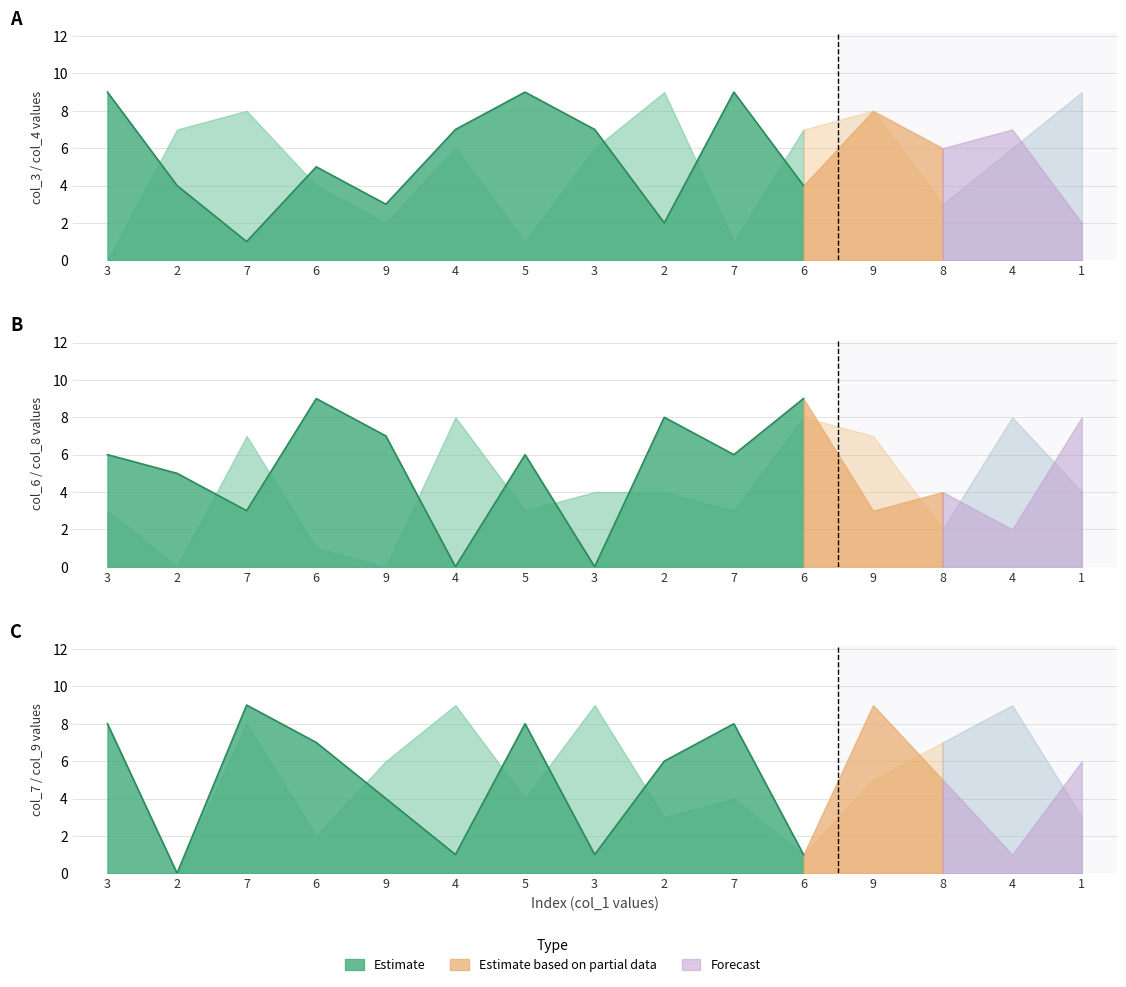

What is the difference between the col_9 values at 7 and 2?

5